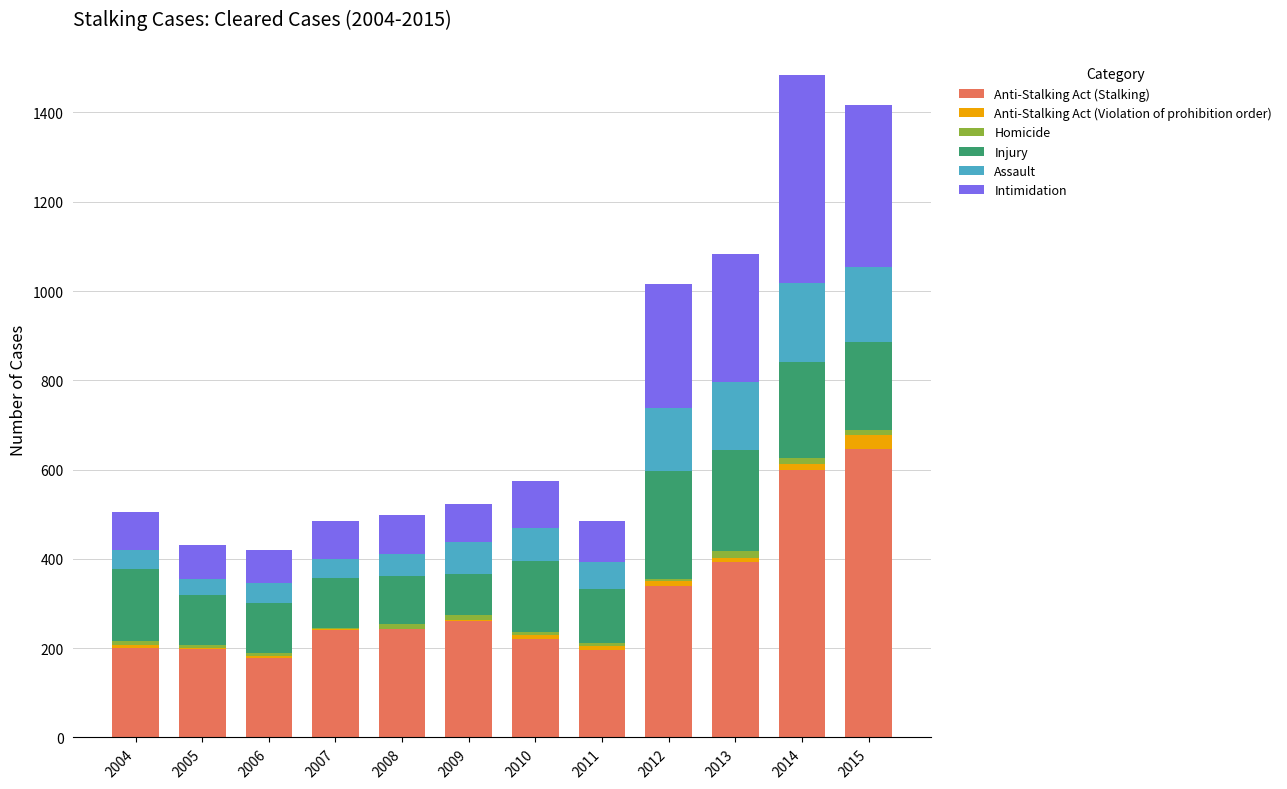

What is the sum of all Anti-Stalking Act (Stalking) values?

3714